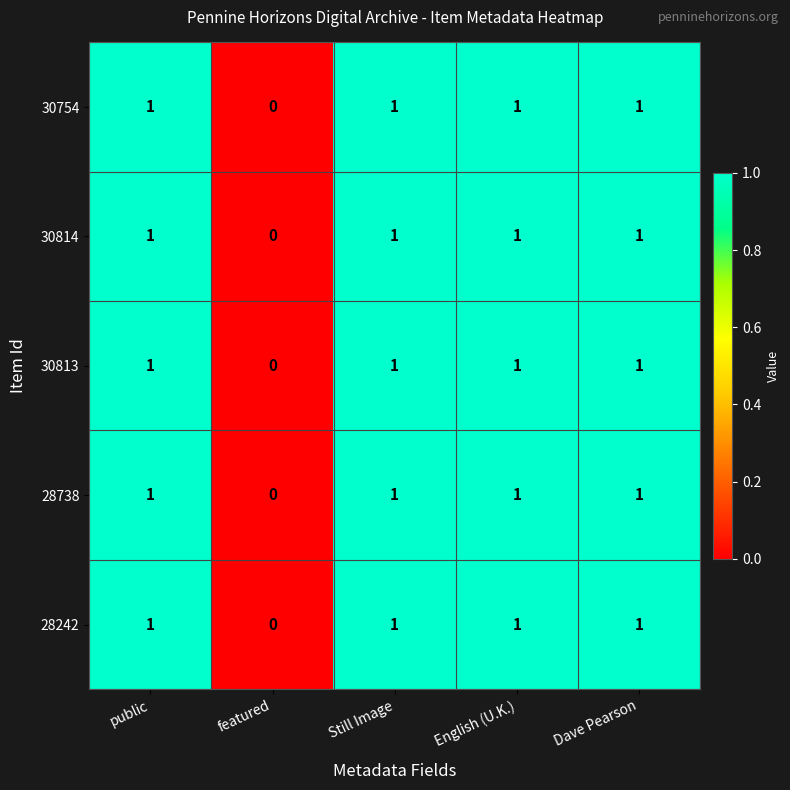

Which category has the lowest value across all series?

featured